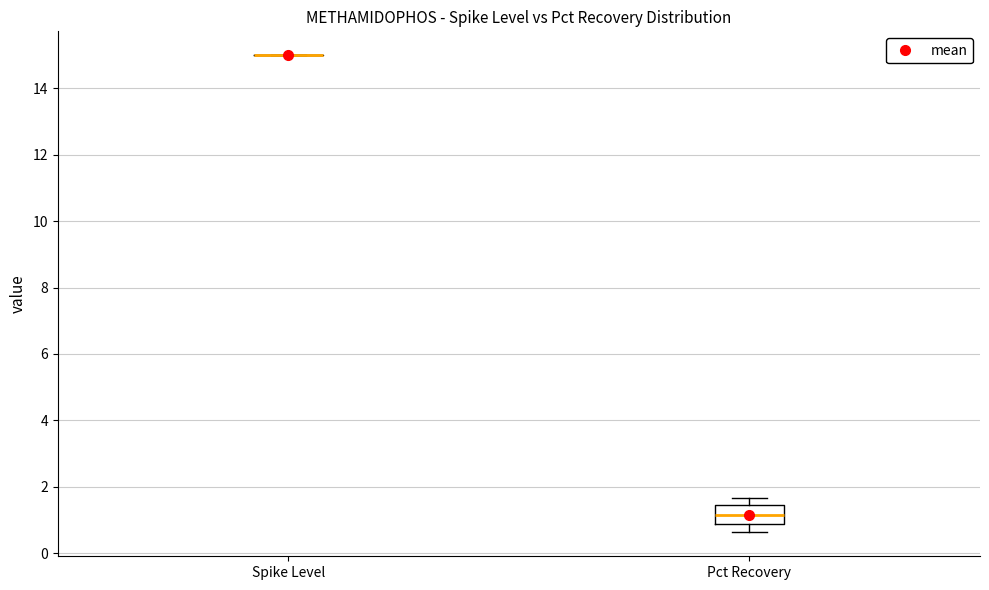

Reading left to right, read every box against the y-axis: the position of its median line, the range the box covers, and the ends of its whiskers. The values are not printed on the chart, so give them approximately, as read against the axis.

Spike Level: box collapsed to a line at 15.0, whiskers 15.0 to 15.0
Pct Recovery: median 1.2, box 0.8 to 1.4, whiskers 0.6 to 1.6